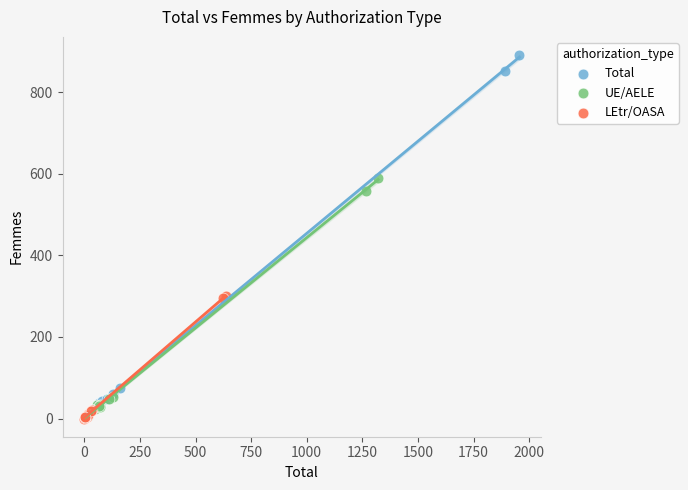

What are all the series names shown in the legend?

Total, UE/AELE, LEtr/OASA